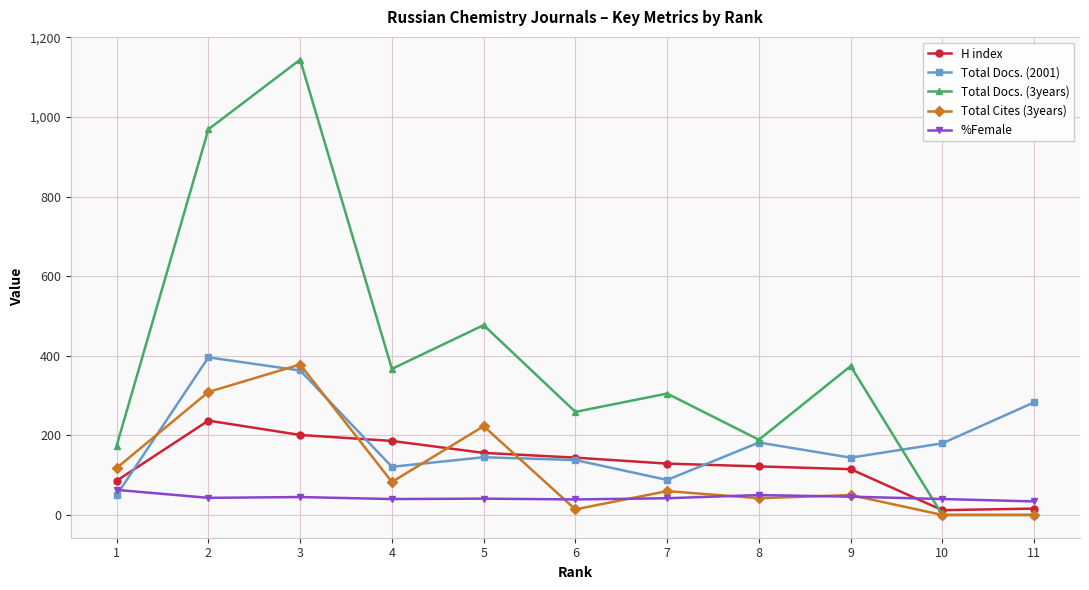

True or false: Total Docs. (3years) and H index intersect in this chart.

True